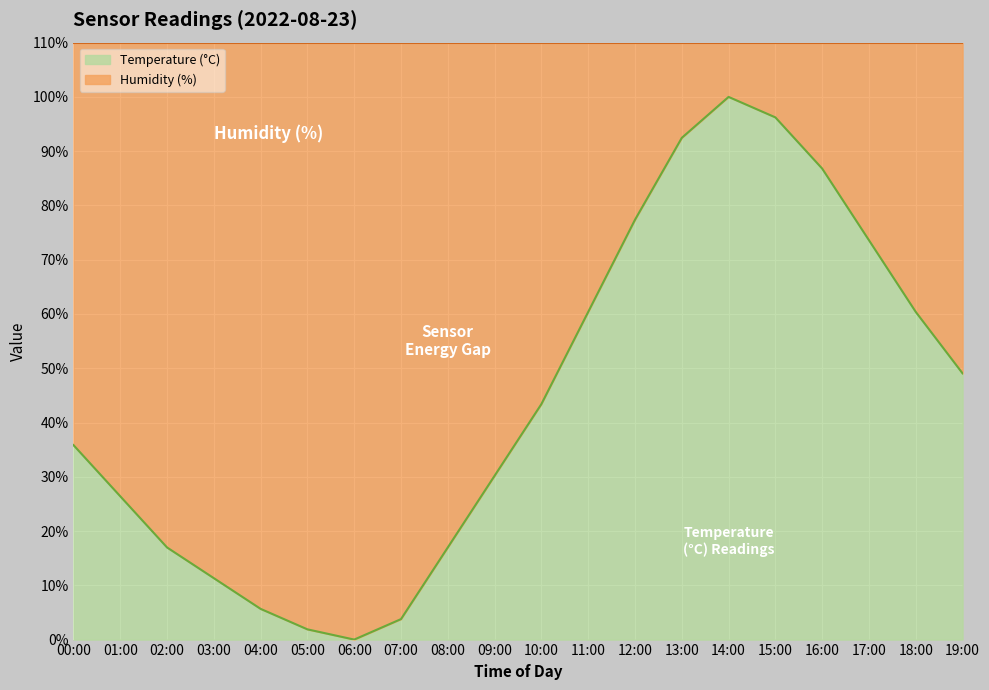

Which category has the highest value in the Temperature (°C) series?

14:00